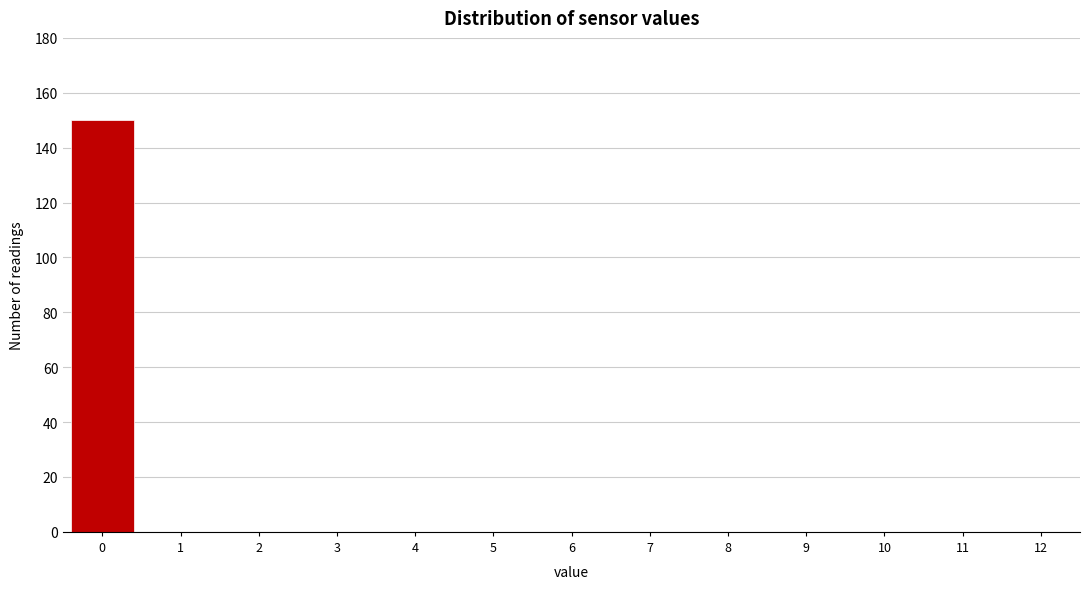

Reading left to right, list all the values displayed in this chart.

0=150	1=0	2=0	3=0	4=0	5=0	6=0	7=0	8=0	9=0	10=0	11=0	12=0